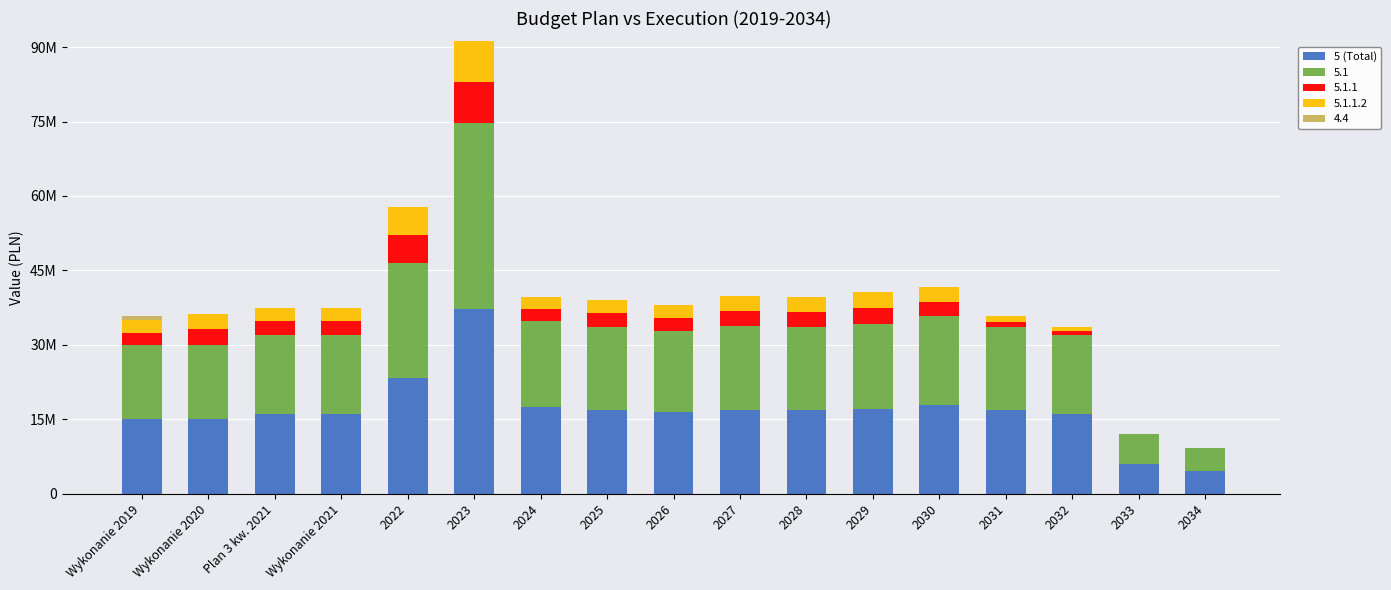

Are the bars horizontal?

No